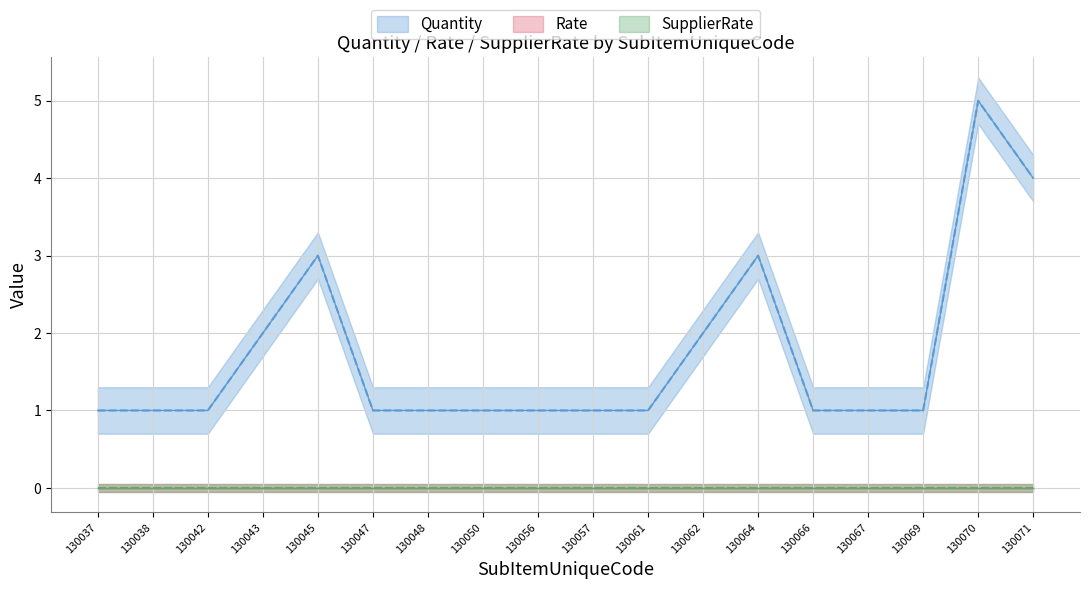

Is the value of SupplierRate at 130047 greater than the value of Quantity at 130050?

No